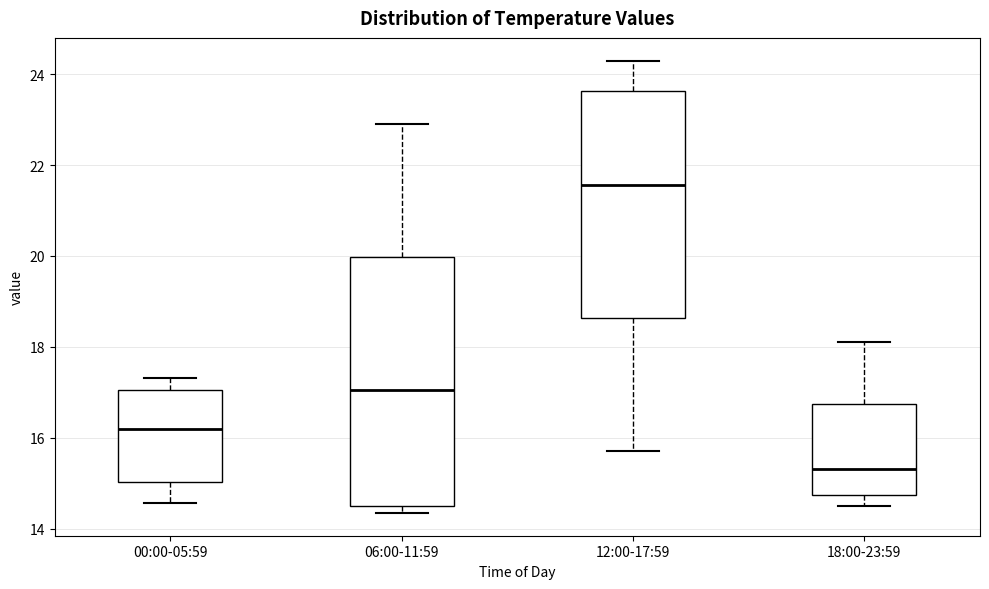

Reading left to right, read every box against the y-axis: the position of its median line, the range the box covers, and the ends of its whiskers. The values are not printed on the chart, so give them approximately, as read against the axis.

00:00-05:59: median 16.2, box 15.0 to 17.0, whiskers 14.6 to 17.4
06:00-11:59: median 17.0, box 14.4 to 20.0, whiskers 14.4 (just below the box's lower edge) to 23.0
12:00-17:59: median 21.6, box 18.6 to 23.6, whiskers 15.8 to 24.4
18:00-23:59: median 15.4, box 14.8 to 16.8, whiskers 14.6 to 18.2